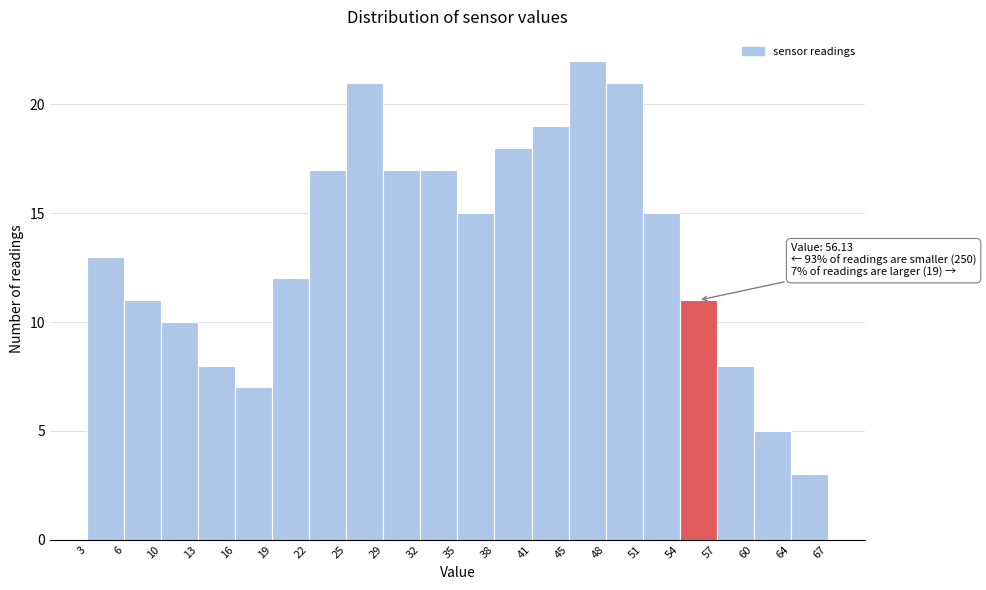

Which range on the x-axis has the tallest bar?

45 to 48